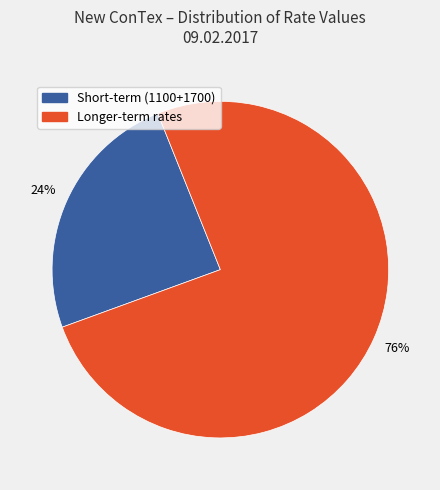

Does any single category account for the majority?

Yes